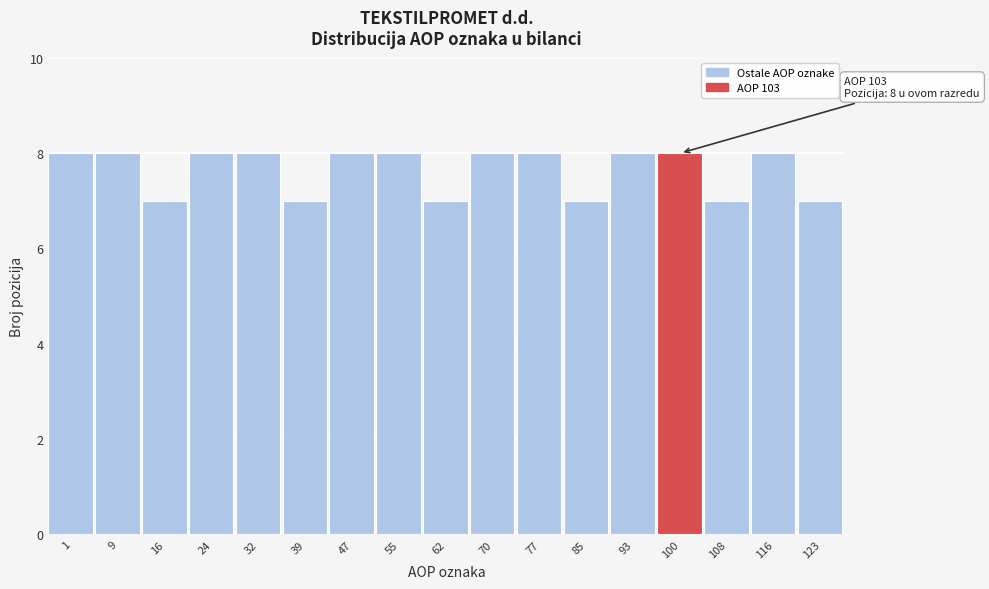

Reading right to left, transcribe all the data shown in this chart.

7	8	7	8	8	7	8	8	7	8	8	7	8	8	7	8	8